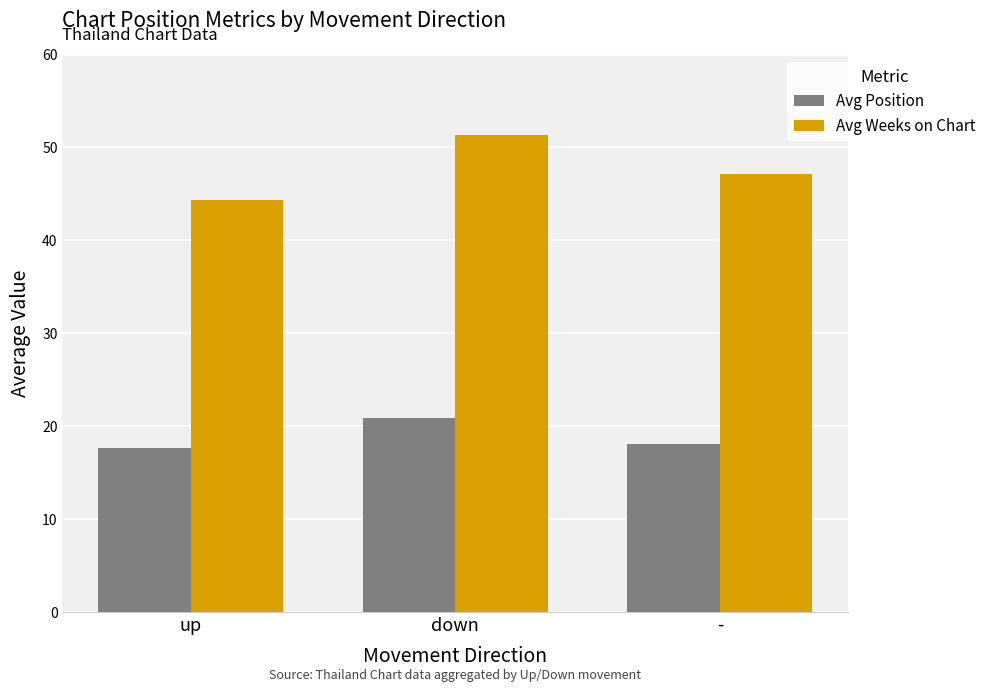

What are all the series names shown in the legend?

Avg Position, Avg Weeks on Chart